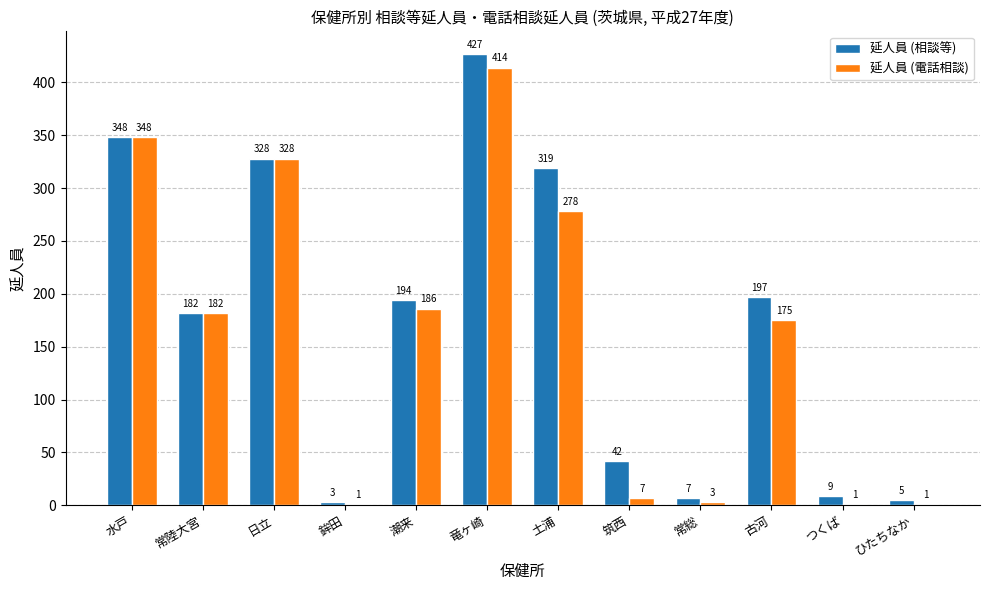

At which label does 延人員 (相談等) reach its peak?

竜ヶ崎